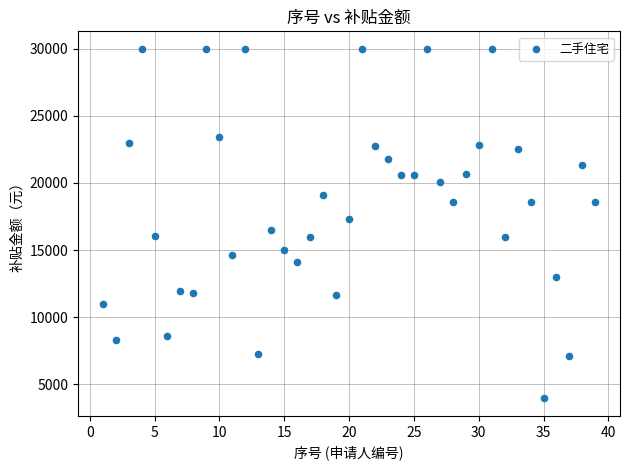

What is the range of Y values (max minus min)?

26058